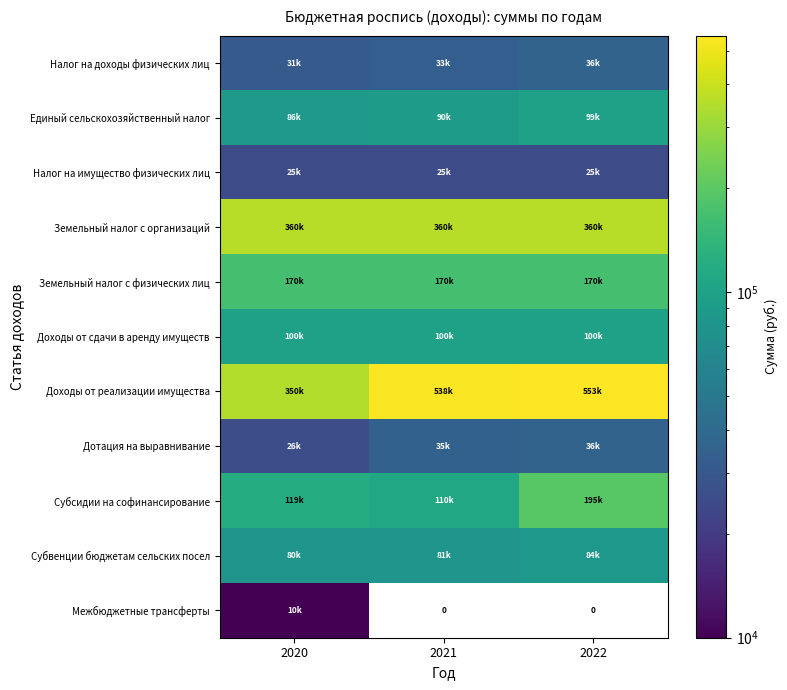

Which series has the largest range (max minus min)?

Доходы от реализации имущества